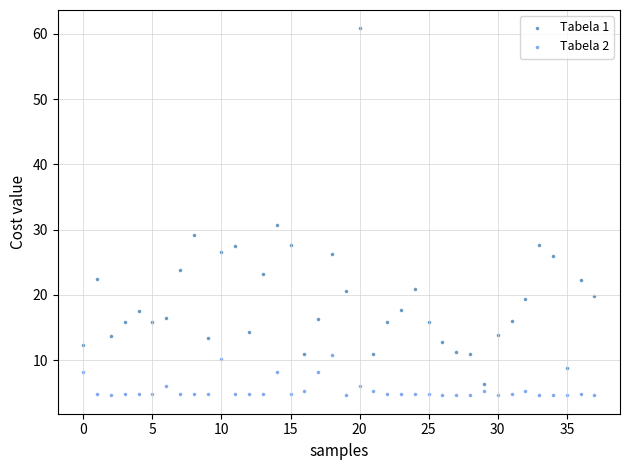

Across all series, what Y value is closest to 32?

30.7